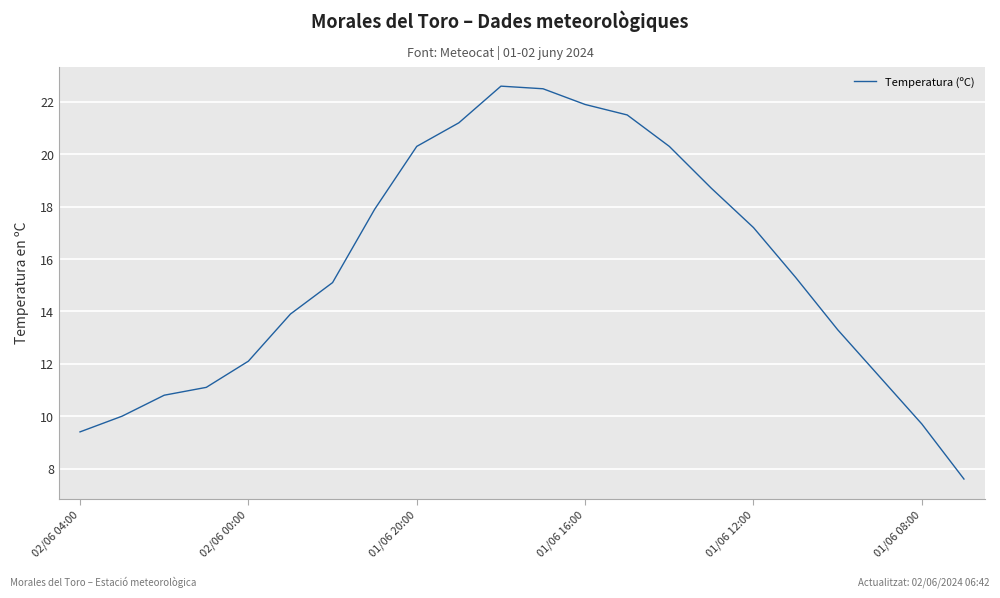

What is the maximum value shown in the chart?

22.6